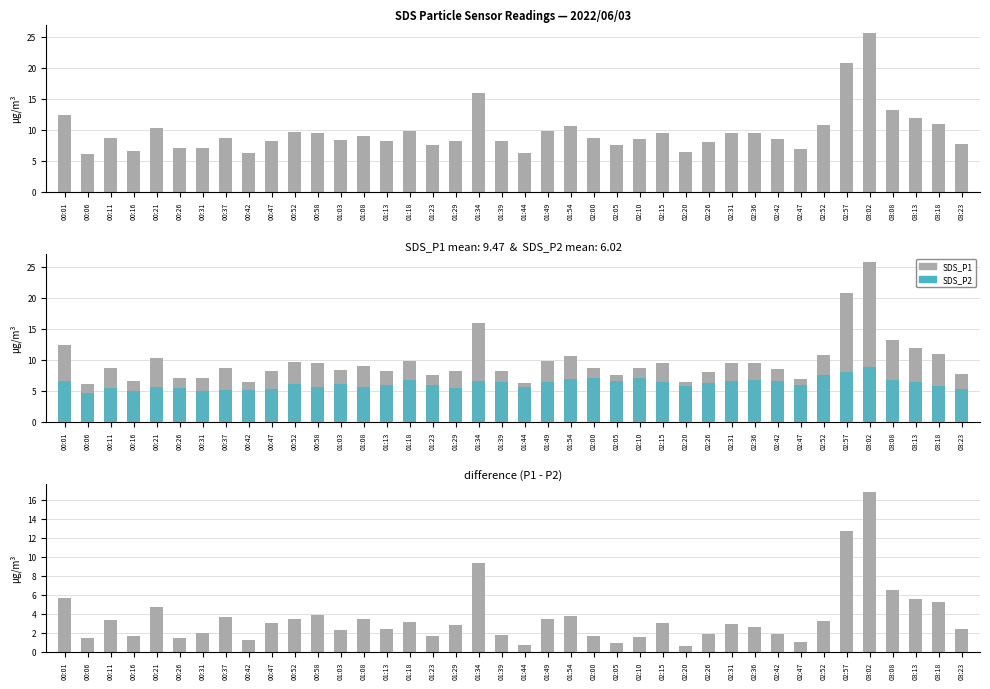

How many groups of bars are there?

40